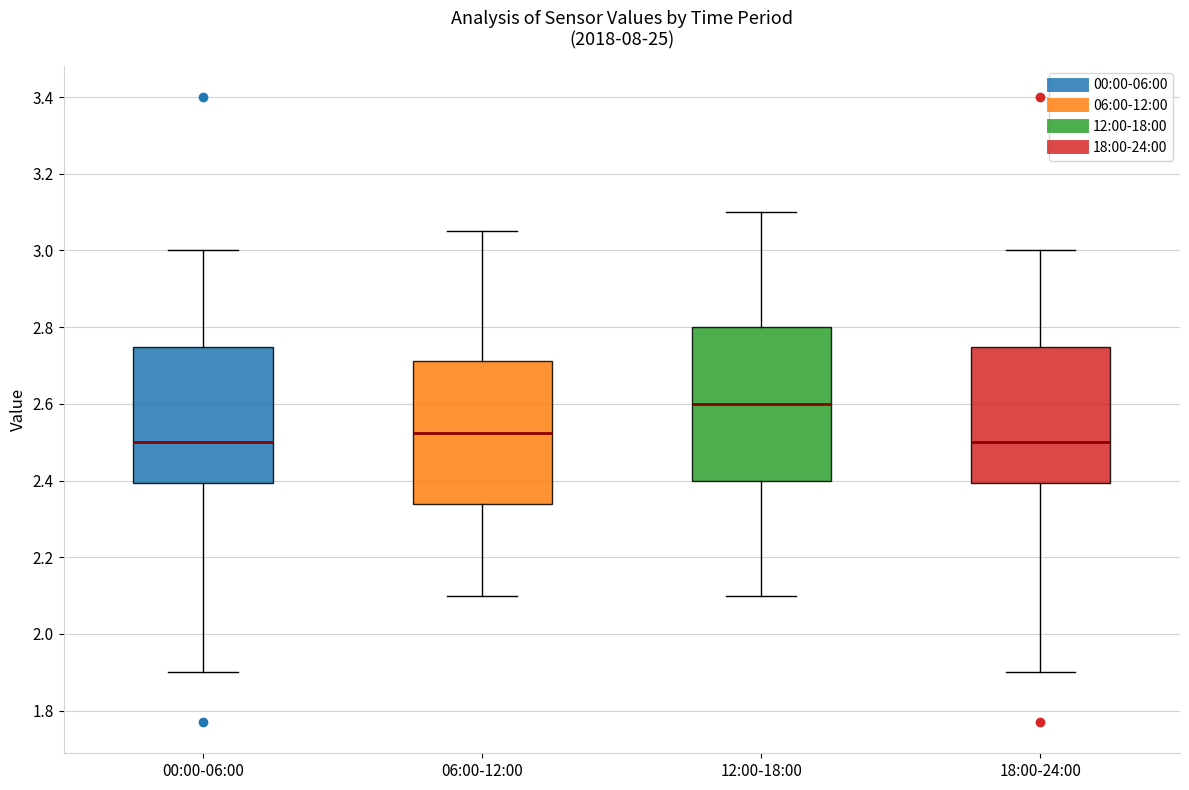

Reading left to right, read every box against the y-axis: the position of its median line, the range the box covers, and the ends of its whiskers. The values are not printed on the chart, so give them approximately, as read against the axis.

00:00-06:00: median 2.50, box 2.40 to 2.74, whiskers 1.90 to 3.00
06:00-12:00: median 2.52, box 2.34 to 2.72, whiskers 2.10 to 3.06
12:00-18:00: median 2.60, box 2.40 to 2.80, whiskers 2.10 to 3.10
18:00-24:00: median 2.50, box 2.40 to 2.74, whiskers 1.90 to 3.00